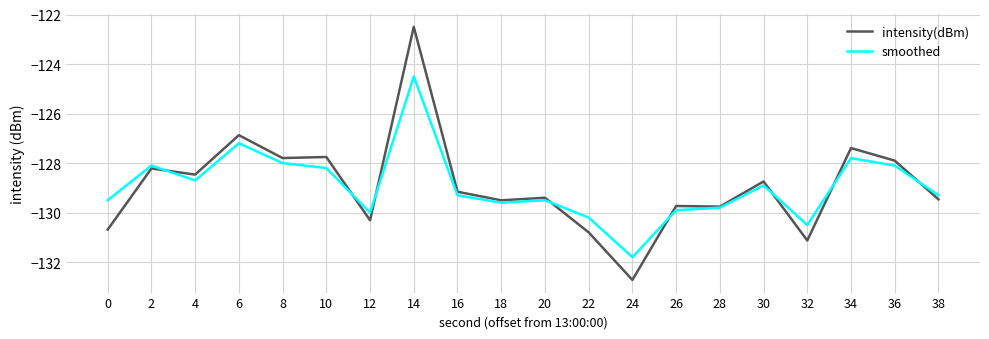

The value of smoothed at 4 is -128.7. True or false?

True